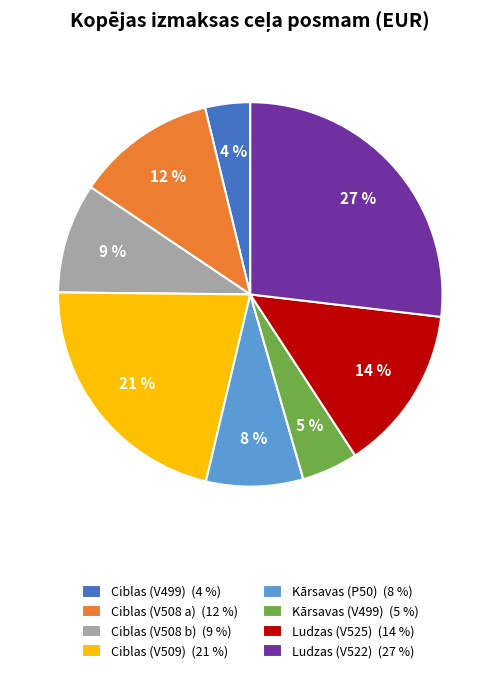

Rank the categories by value from lowest to highest.

Ciblas (V499) (4 %), Kārsavas (V499) (5 %), Kārsavas (P50) (8 %), Ciblas (V508 b) (9 %), Ciblas (V508 a) (12 %), Ludzas (V525) (14 %), Ciblas (V509) (21 %), Ludzas (V522) (27 %)